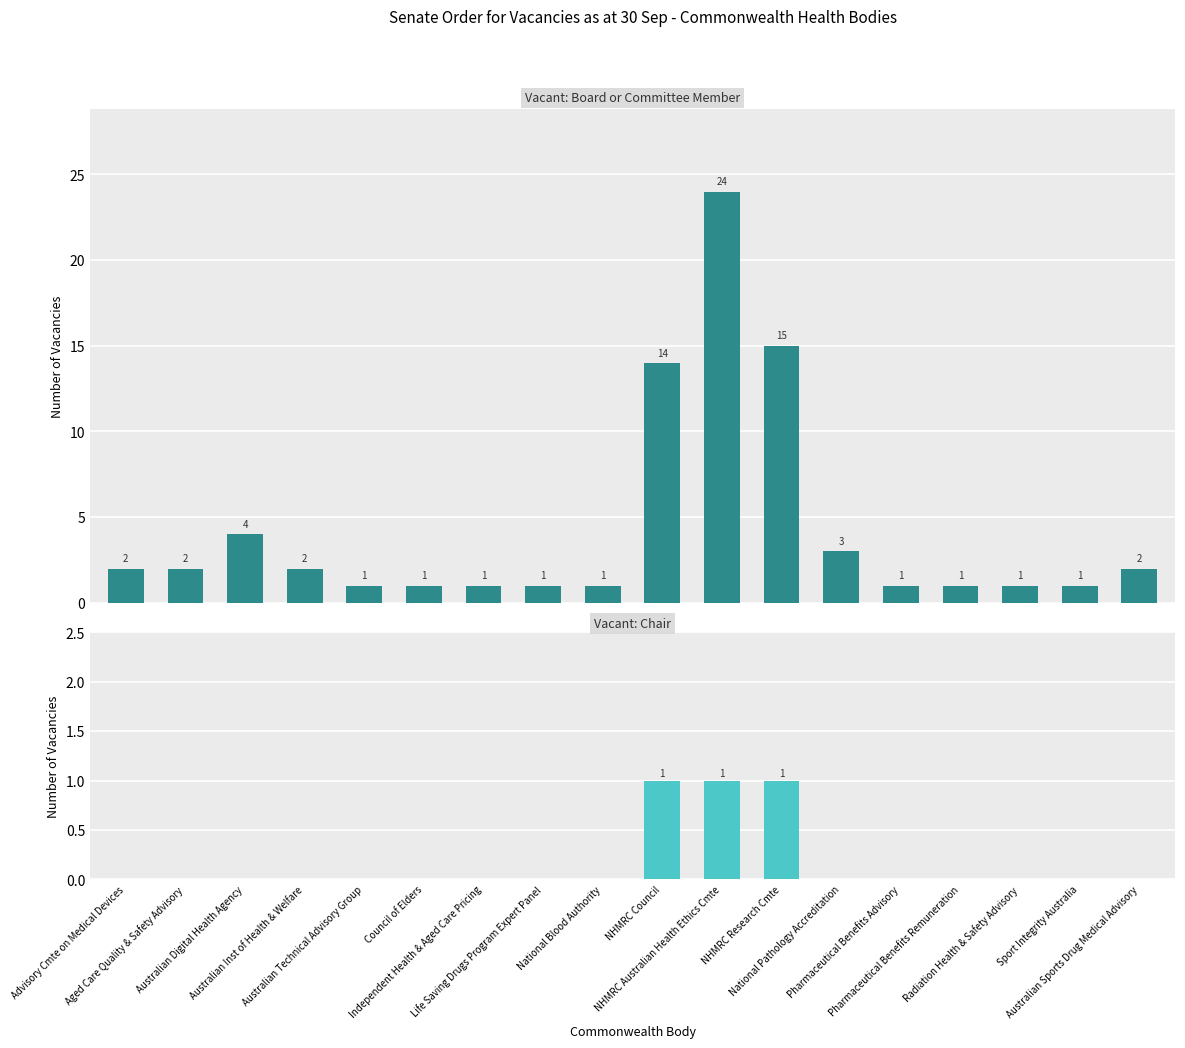

Between Advisory Cmte on Medical Devices and Council of Elders, which series saw the biggest shift?

Vacant: Board or Committee Member